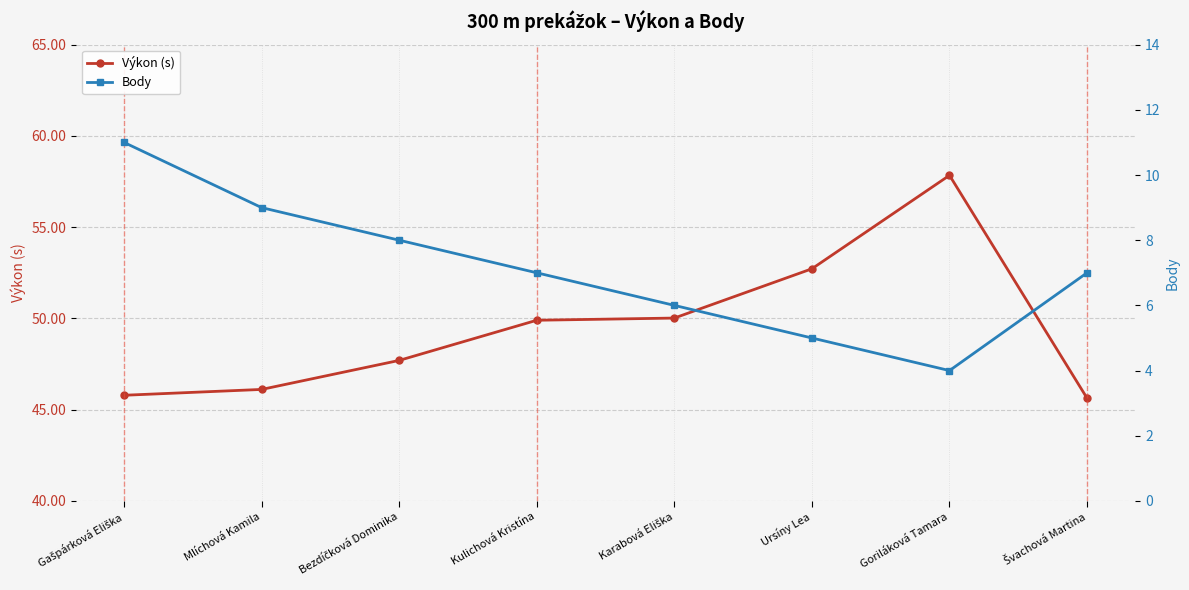

At which label does Body first exceed 7?

Gašpárková Eliška